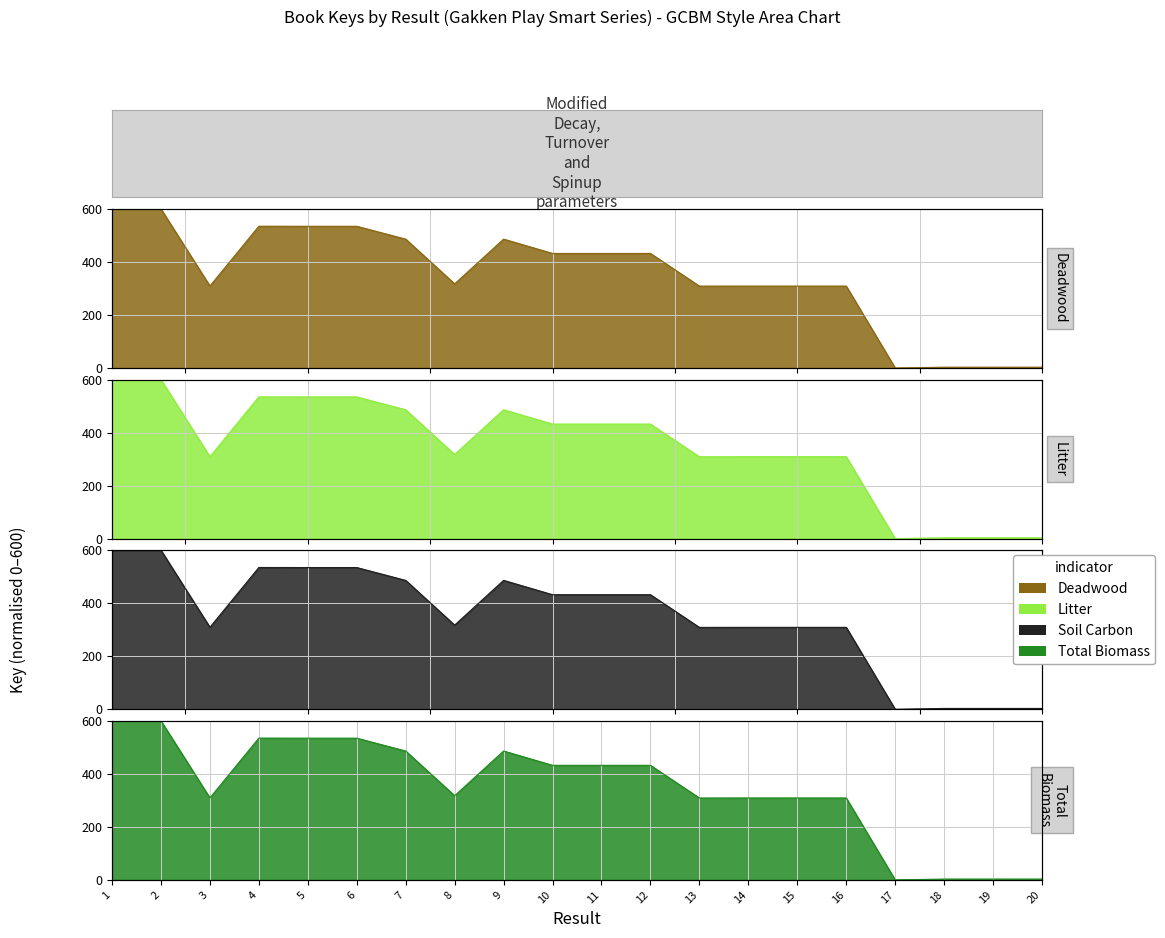

How many data points in Total Biomass are less than 432?

10